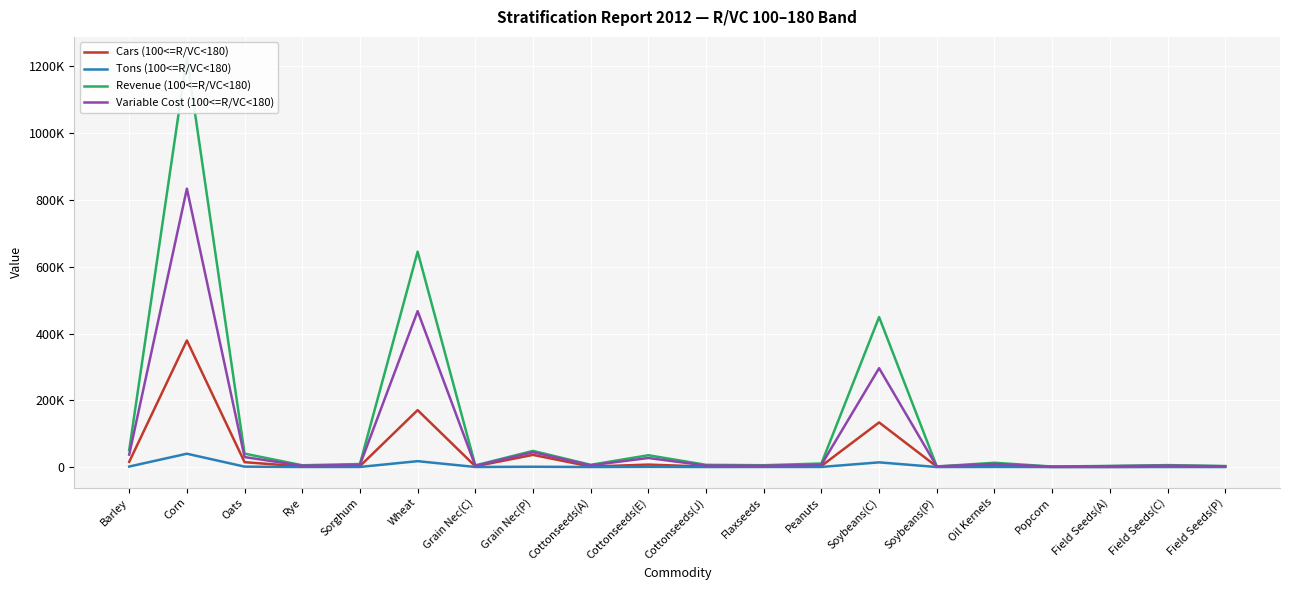

At which label is Tons (100<=R/VC<180) closest to 19973?

Wheat